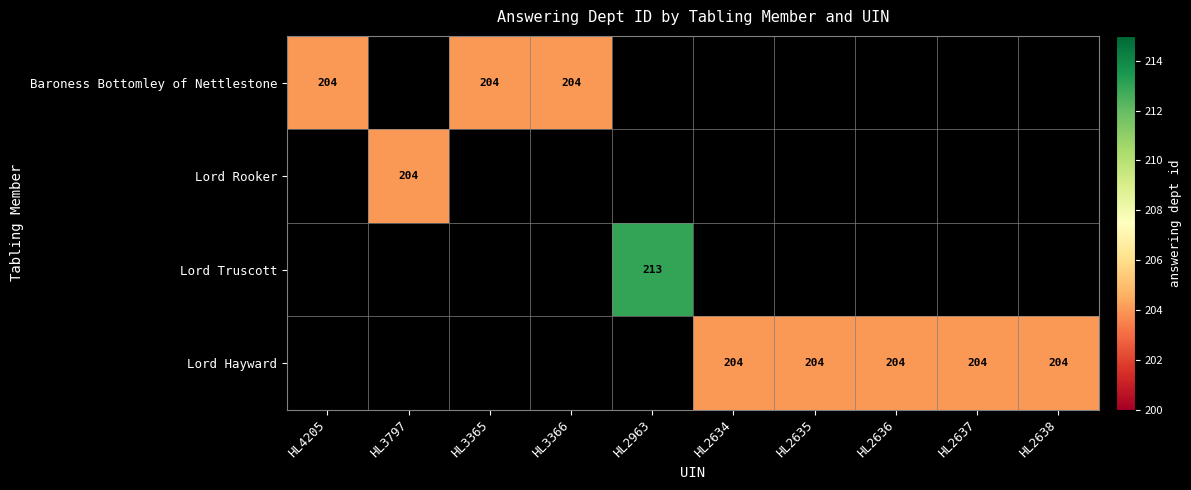

The value of Lord Hayward at HL2636 is 204. True or false?

True